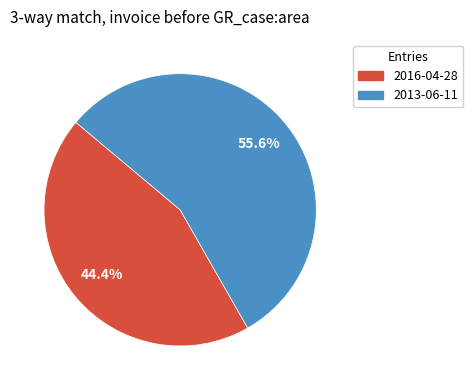

Between 2013-06-11 and 2016-04-28, which is larger?

2013-06-11